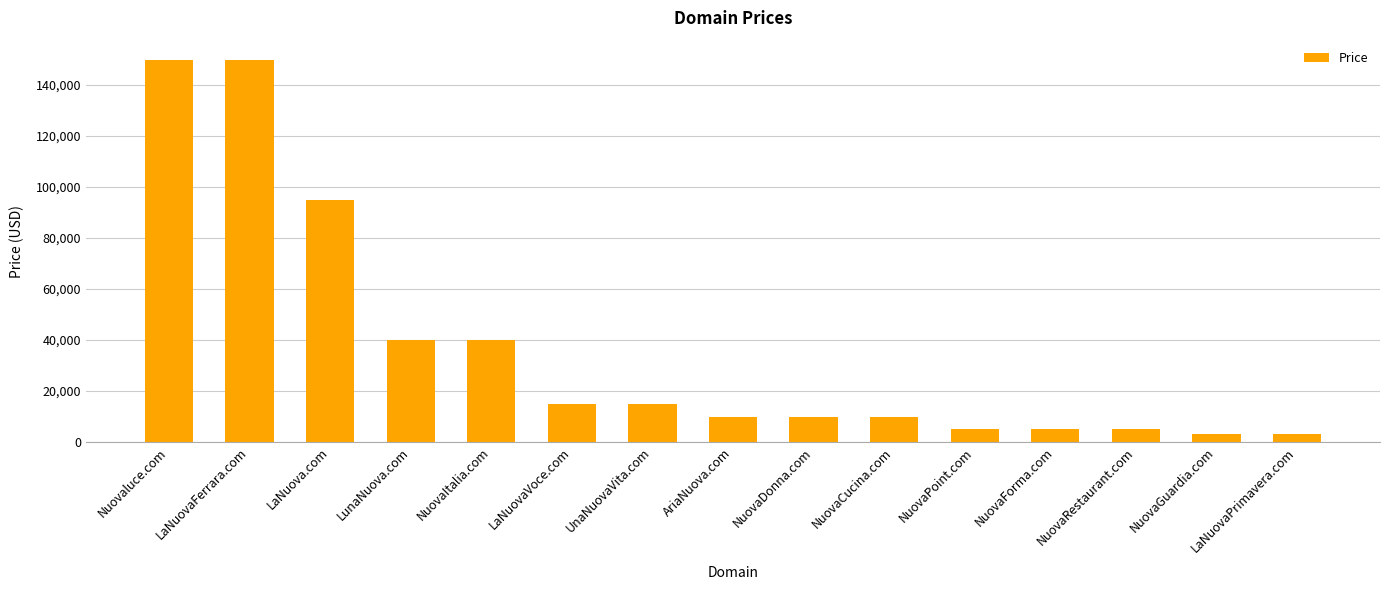

Approximately how many times larger is the value at NuovaCucina.com compared to LaNuovaFerrara.com?

0.1